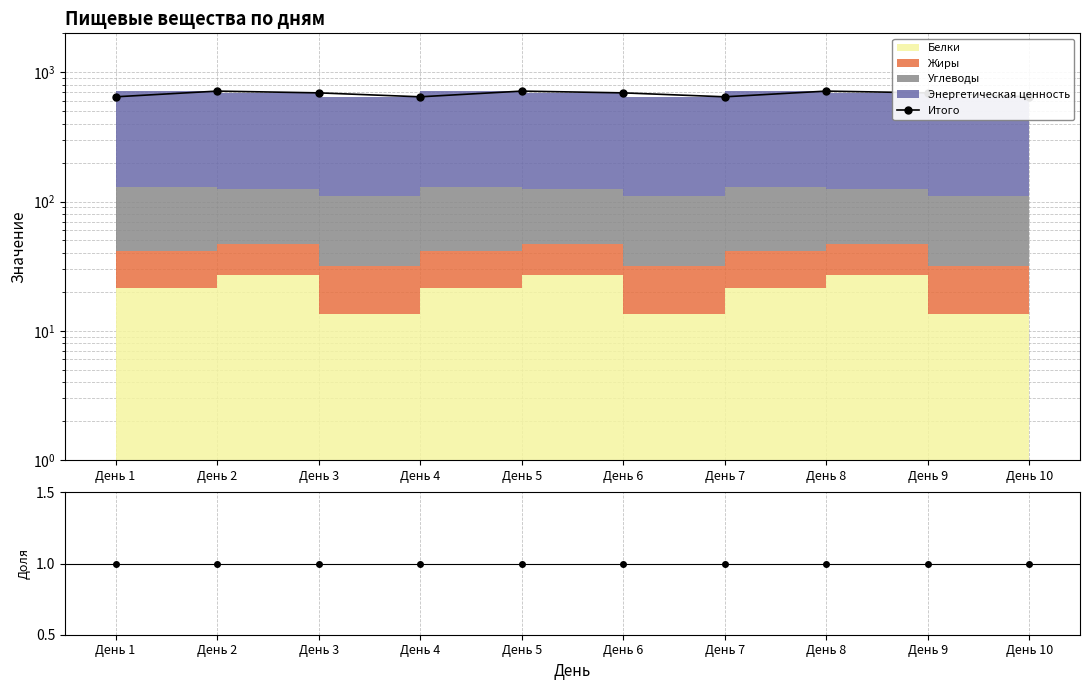

How many data points does each series have?

10